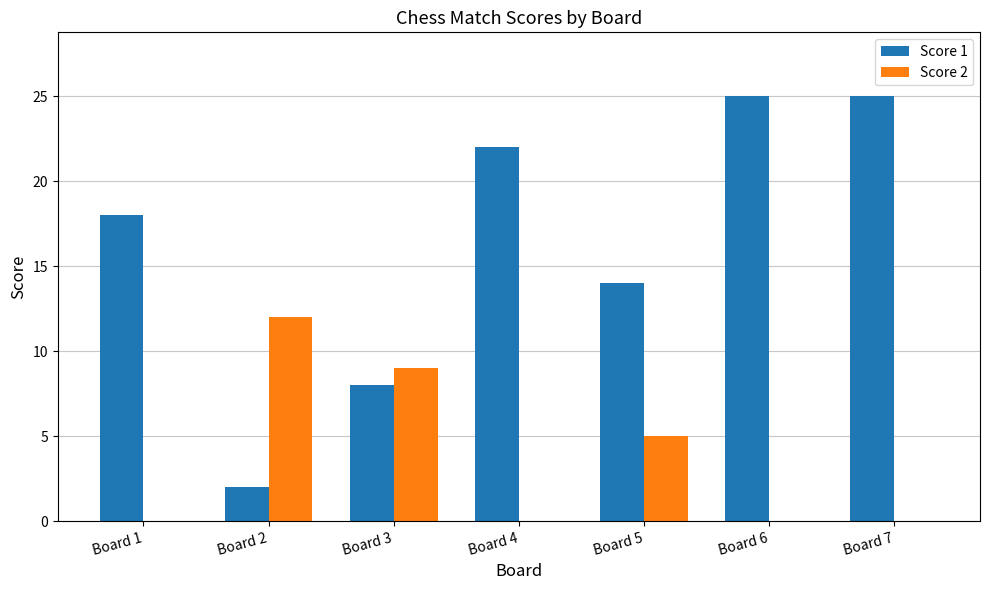

What are all the series names shown in the legend?

Score 1, Score 2